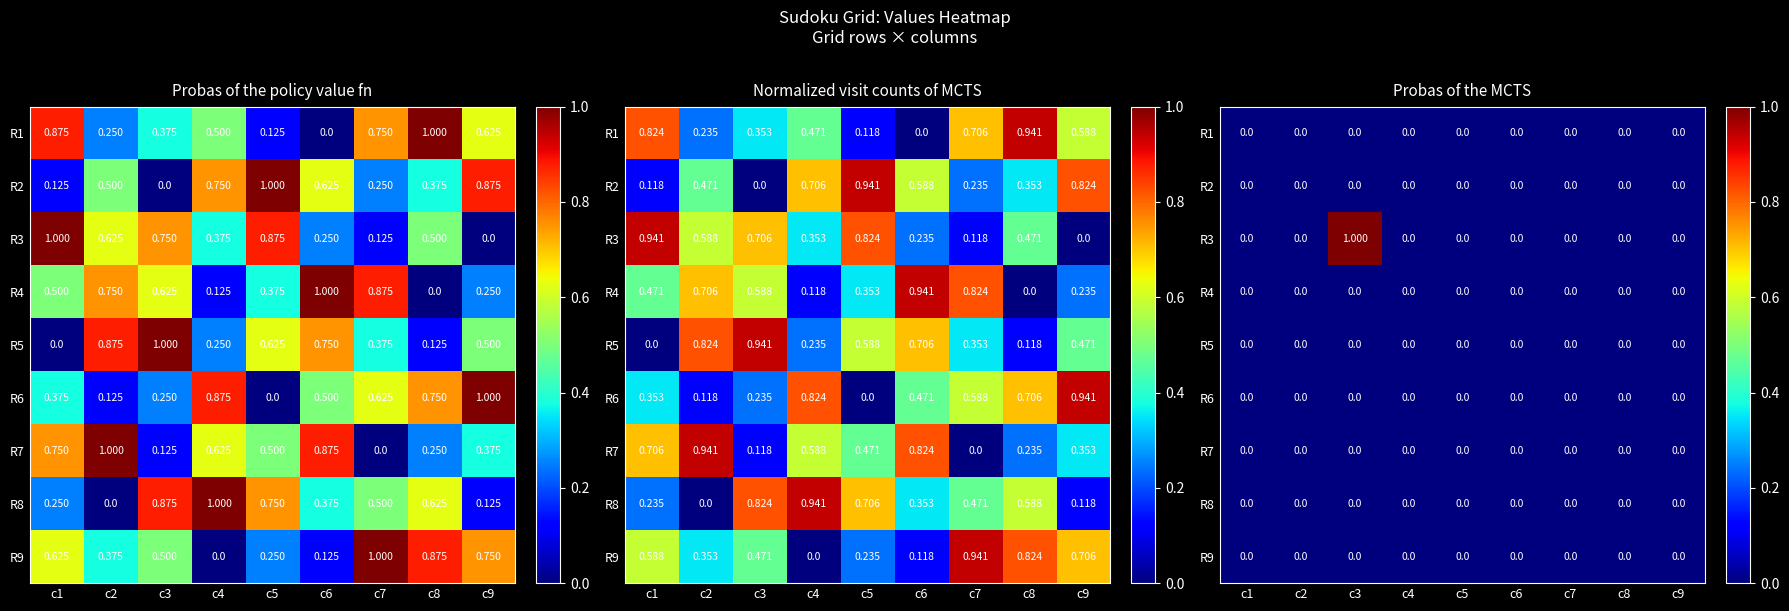

Is it true that R2 equals 0 at c4?

True